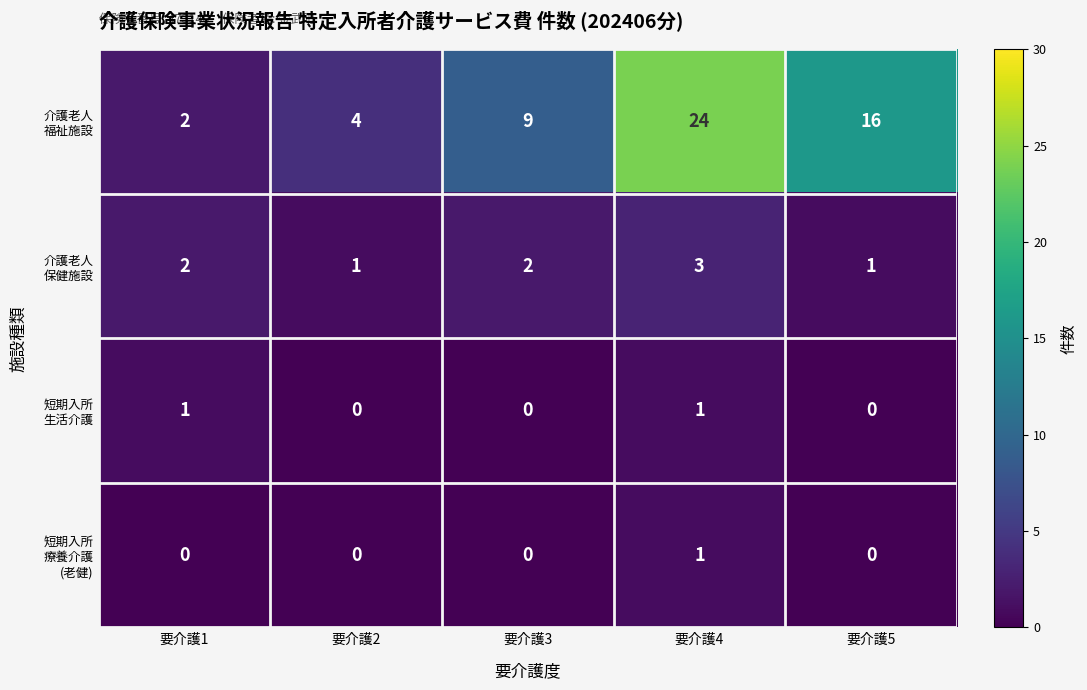

At which category is the sum across all series the highest?

要介護4